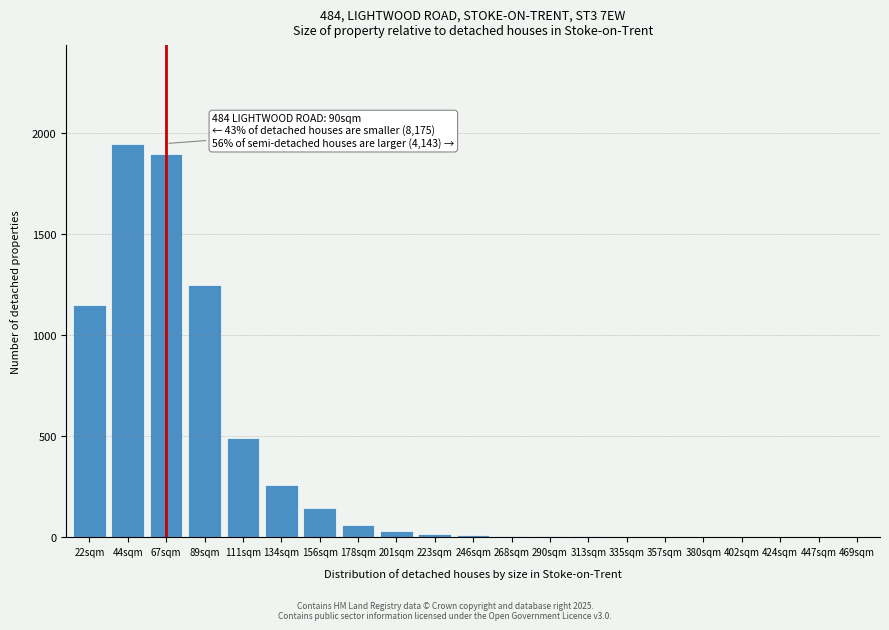

At which label is the value closest to 975?

22sqm